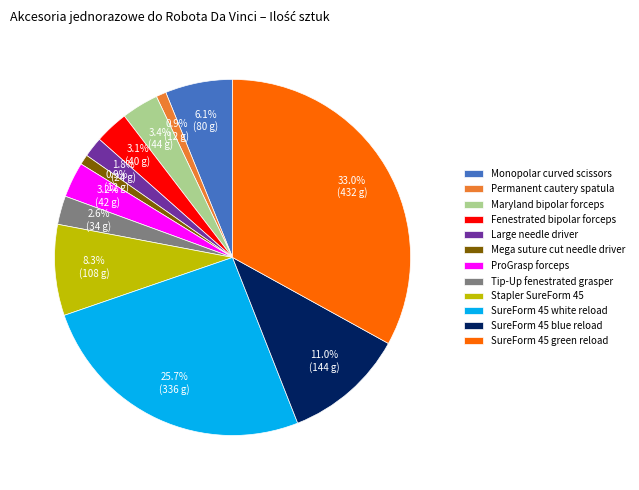

To the nearest percent, what portion does Large needle driver represent?

2%